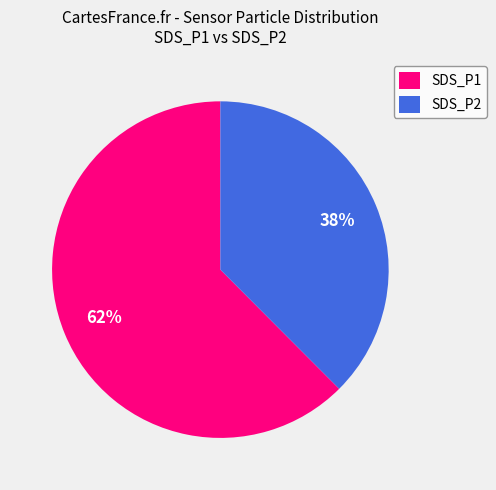

How many slices are in this pie chart?

2